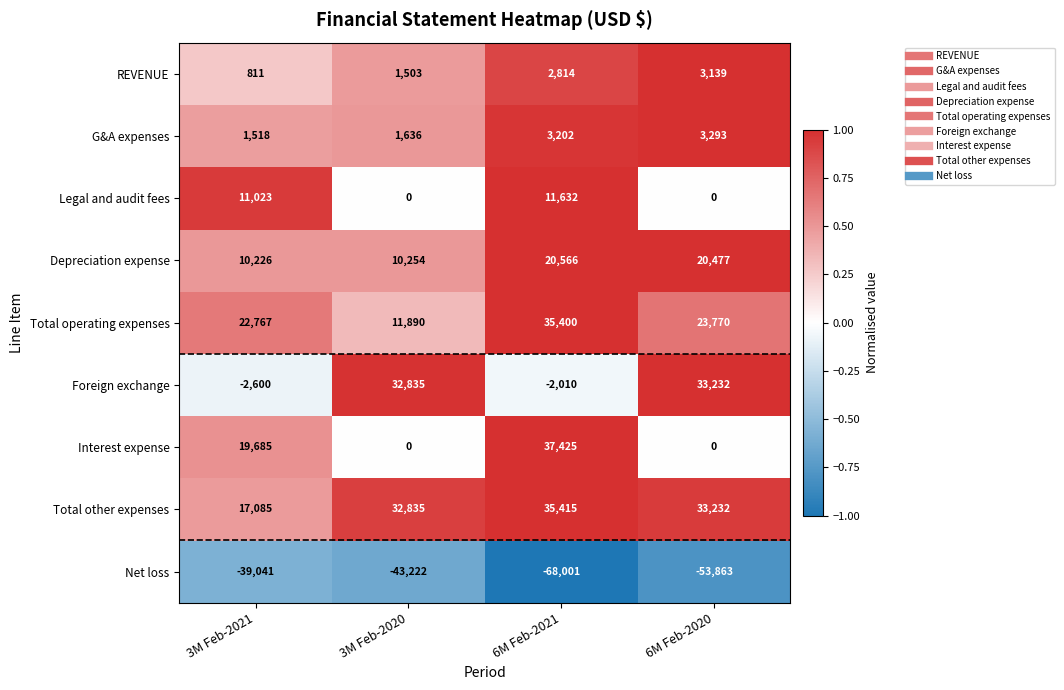

At which category does the chart reach its peak across all series?

6M Feb-2021